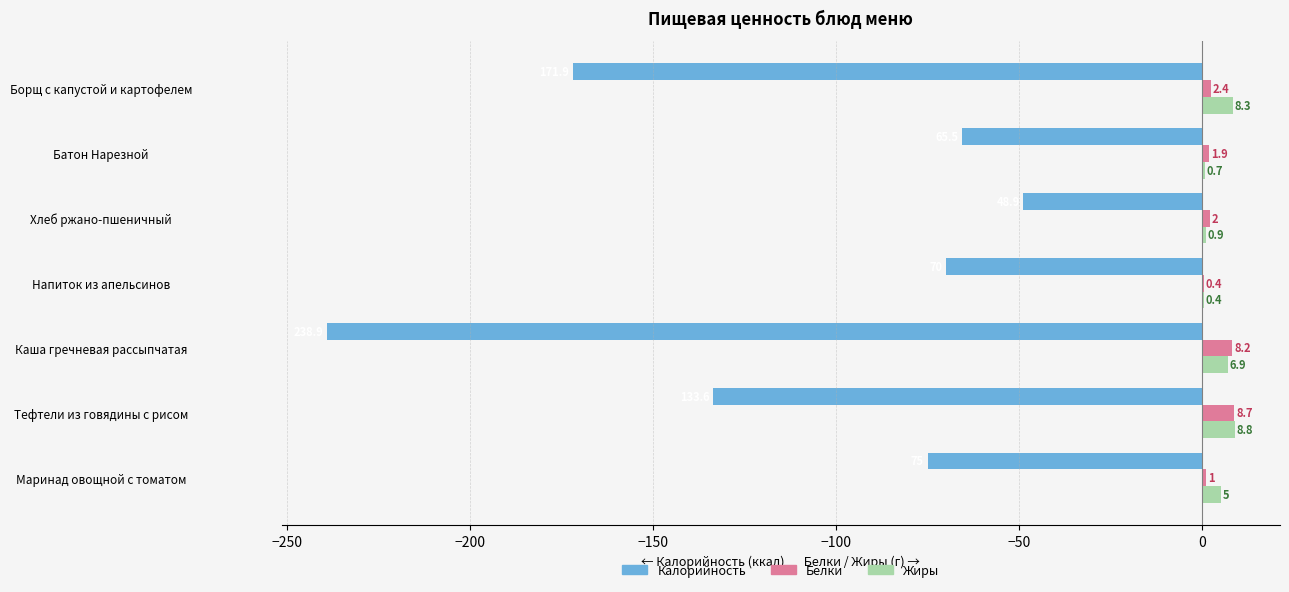

Which series changed the most between Маринад овощной с томатом and Батон Нарезной?

Калорийность